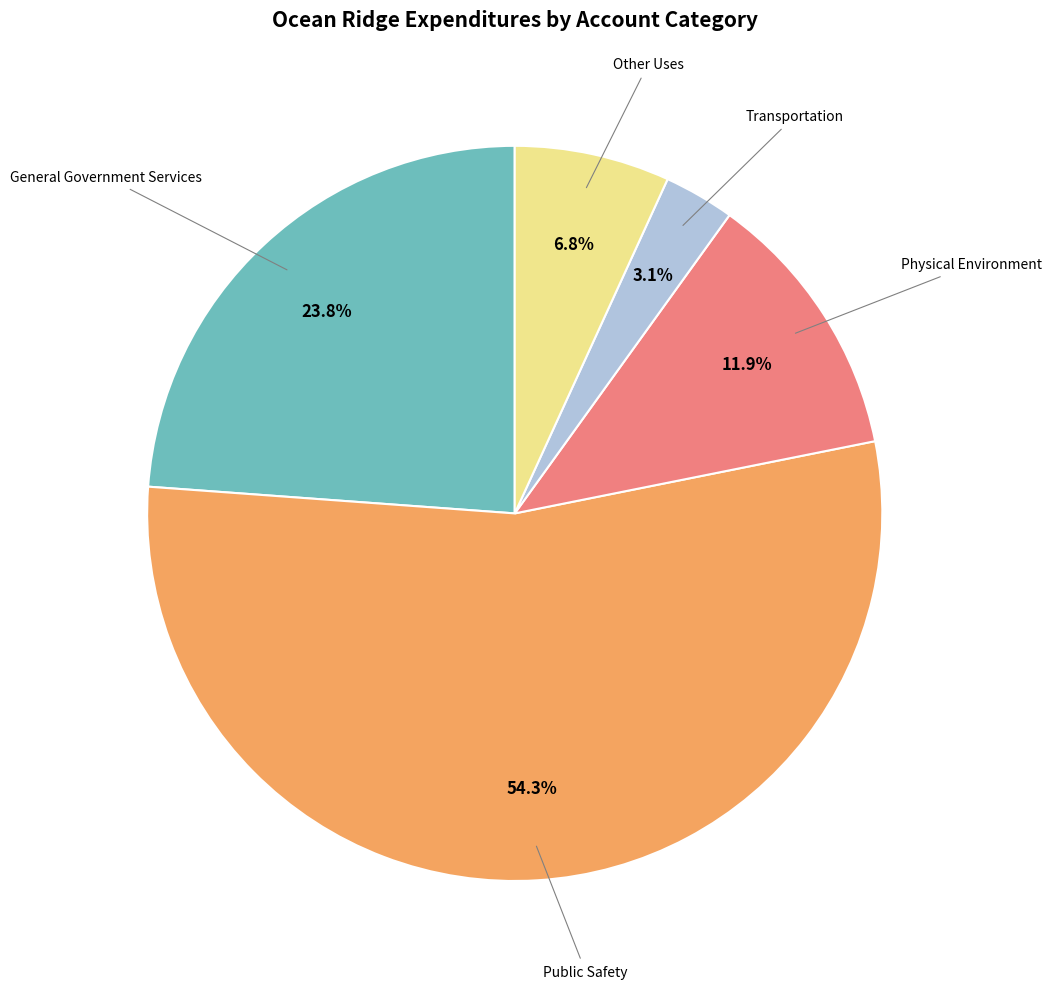

How many slices are in this pie chart?

5